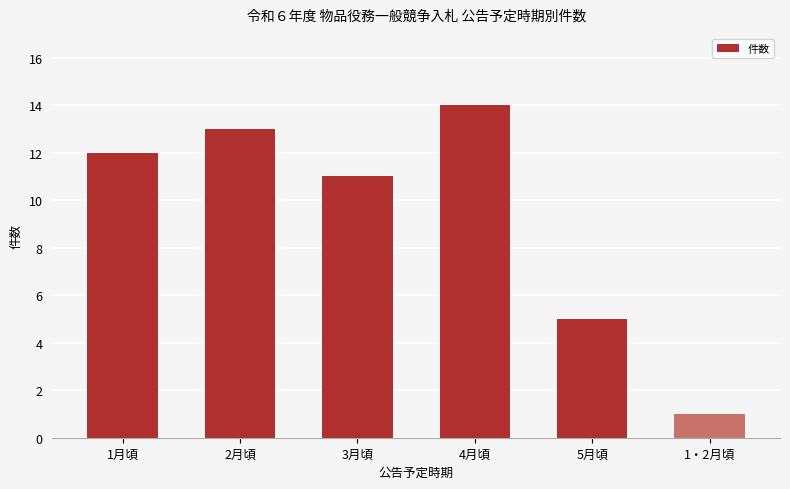

Reading left to right, extract all data points from this chart.

1月頃=12	2月頃=13	3月頃=11	4月頃=14	5月頃=5	1・2月頃=1